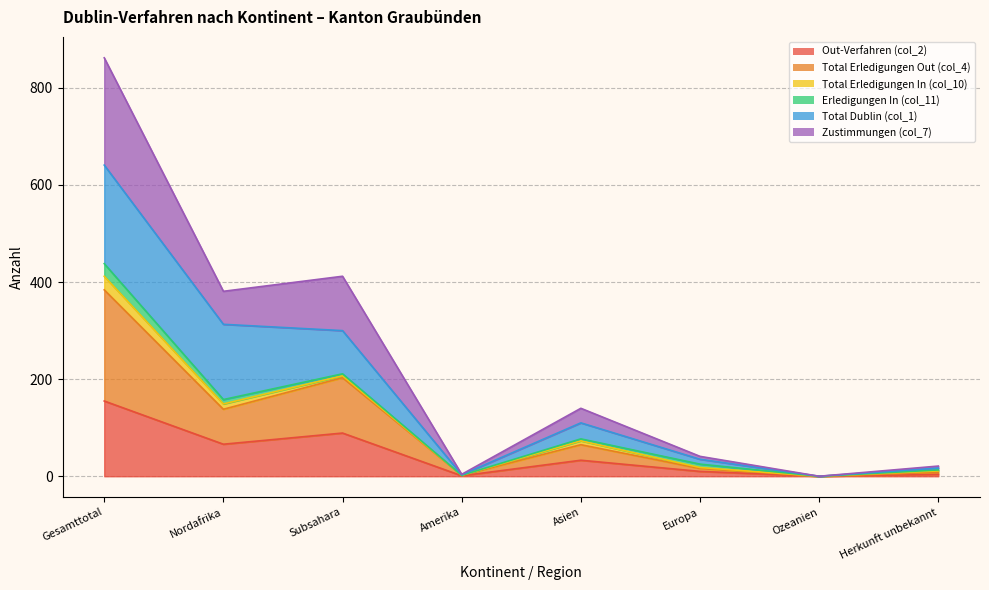

How many interior local peaks does the Out-Verfahren (col_2) series have?

2